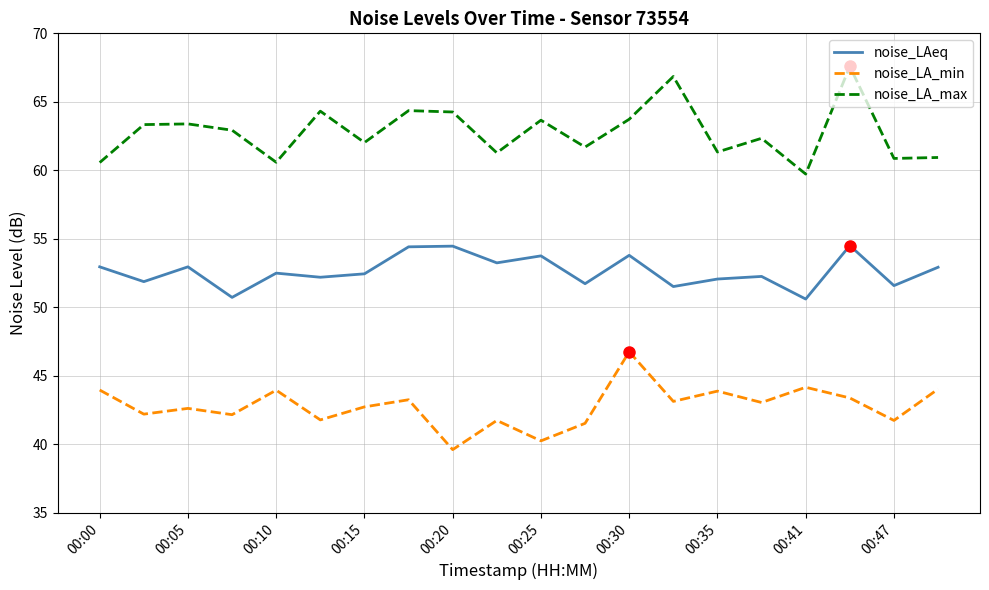

How many lines are shown in the chart?

3